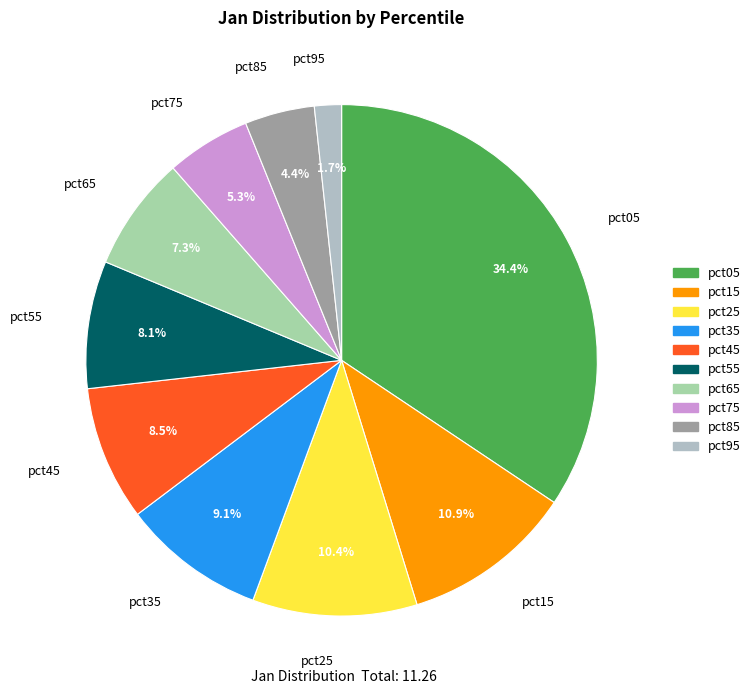

What percentage is the pct25 slice, to the nearest percent?

10%